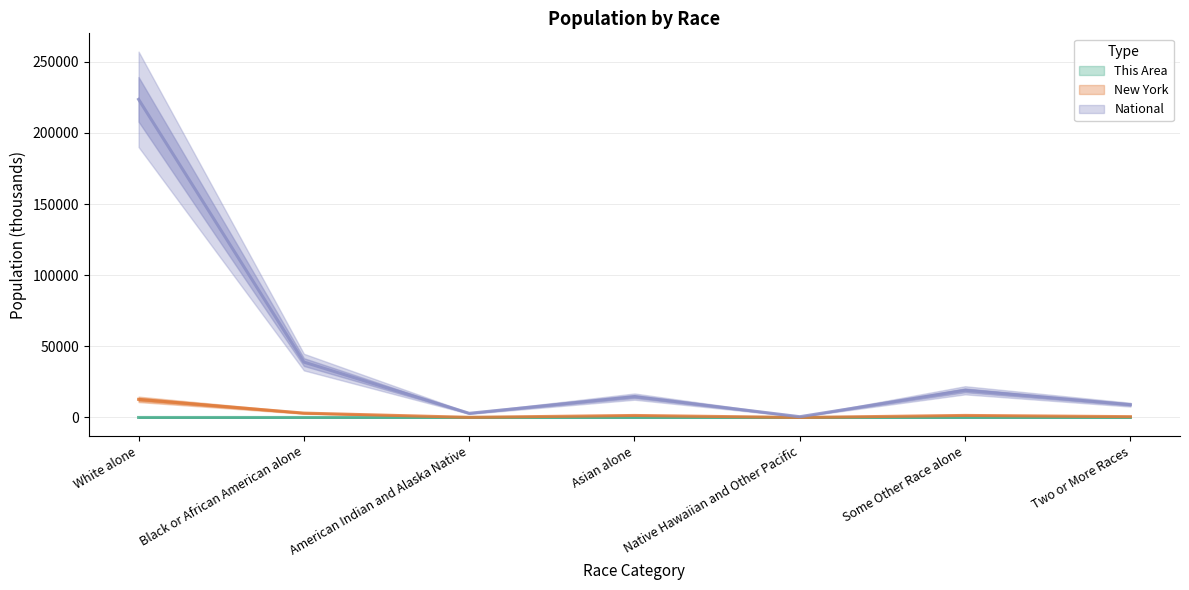

What is the average value of the New York series?

2768.3